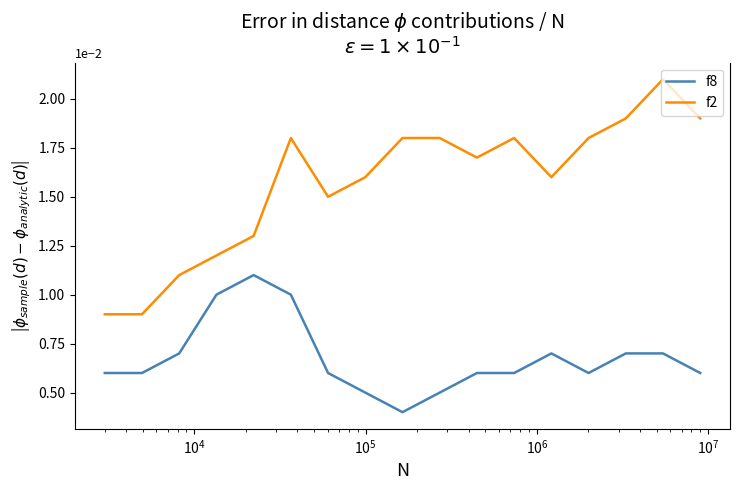

Rank the series by their maximum value, from lowest to highest.

f8, f2